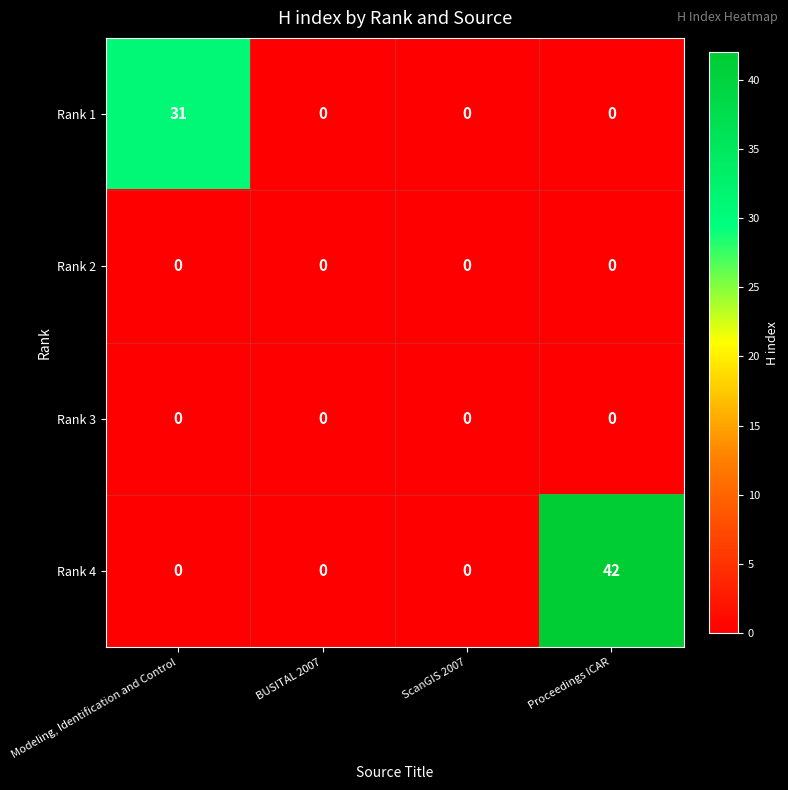

Which series has the largest total across all categories?

Rank 4